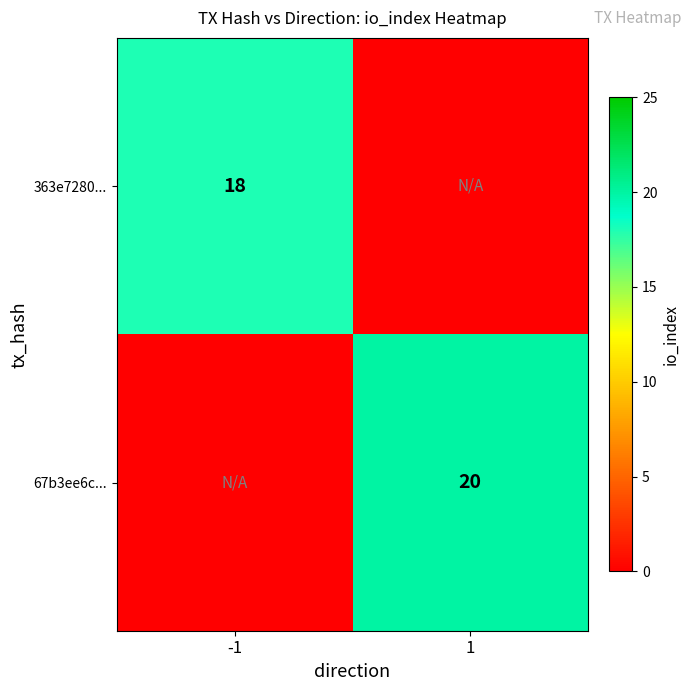

True or false: 67b3ee6c... has a value of 36 at 1.

False